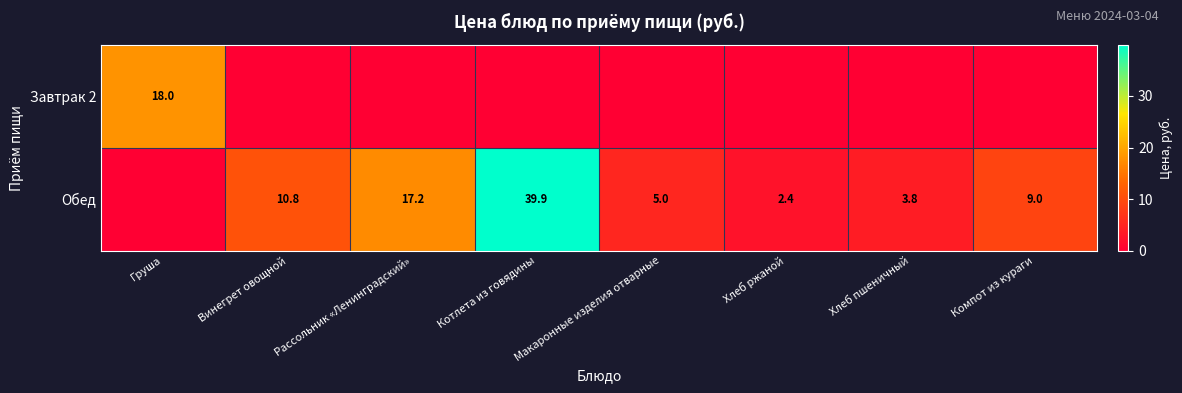

The Завтрак 2 series shows 6.0 at Груша. True or false?

False